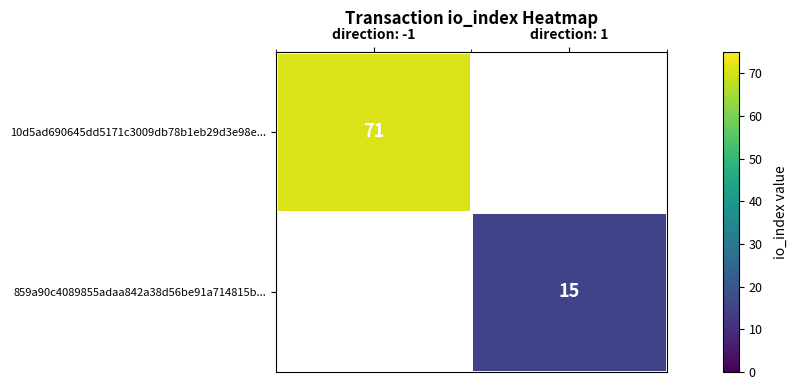

The value of 10d5ad690645dd5171c3009db78b1eb29d3e98e... at direction: -1 is 116. True or false?

False